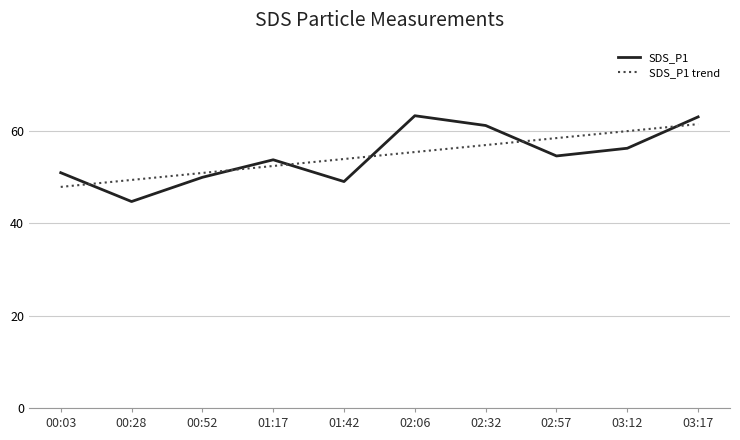

Is the value of SDS_P1 trend at 02:57 greater than the value of SDS_P1 at 02:06?

No